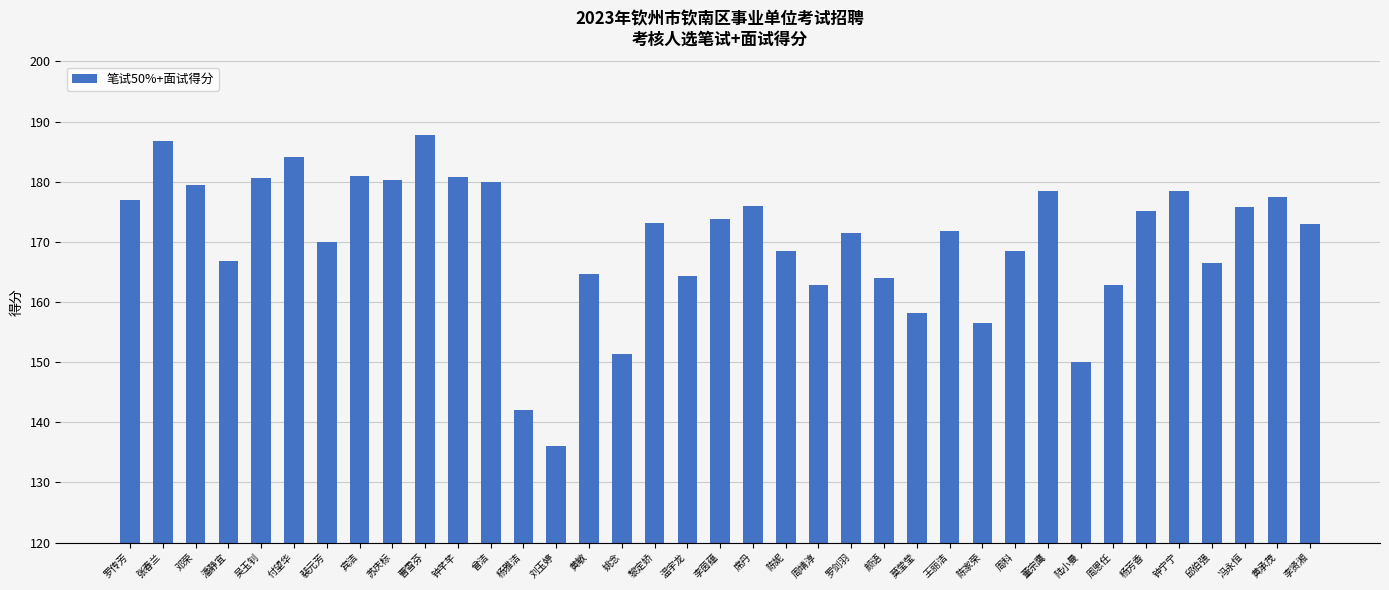

Read the value at 黎定娇.

173.2